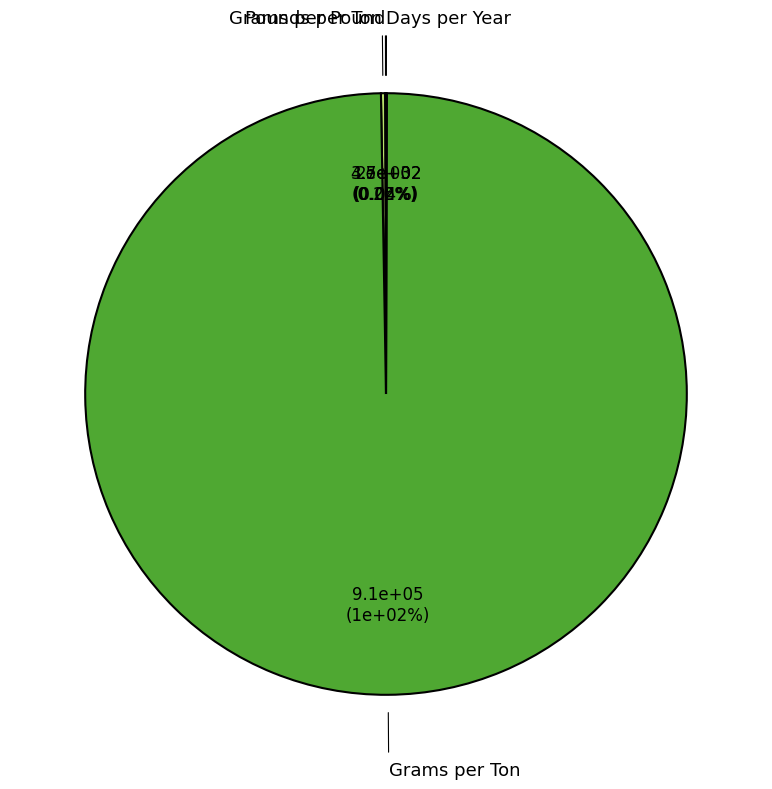

What is the largest slice in the pie chart?

Grams per Ton